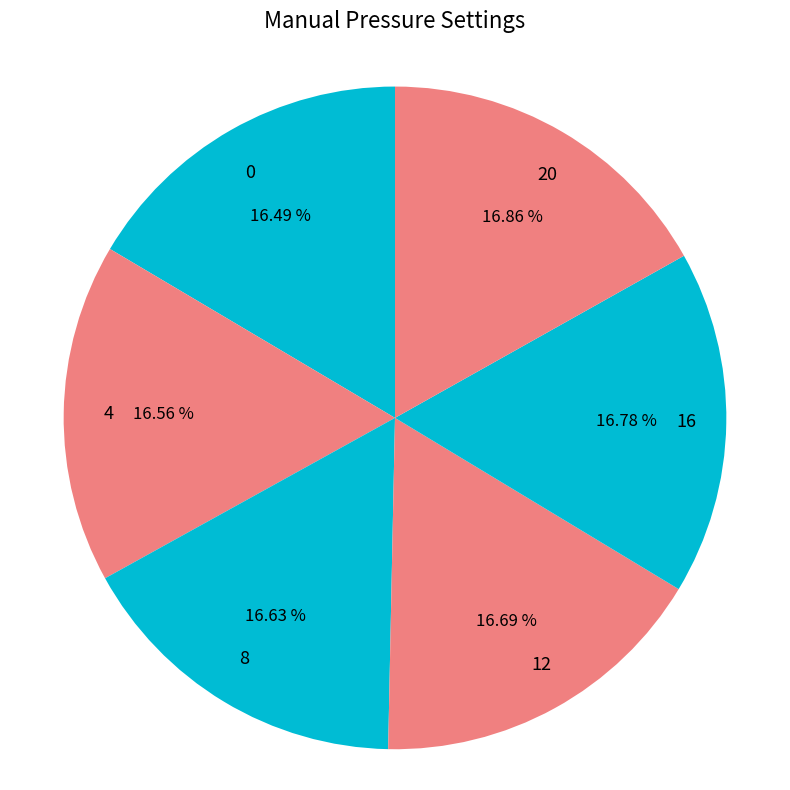

To the nearest percent, what portion does 20 represent?

17%